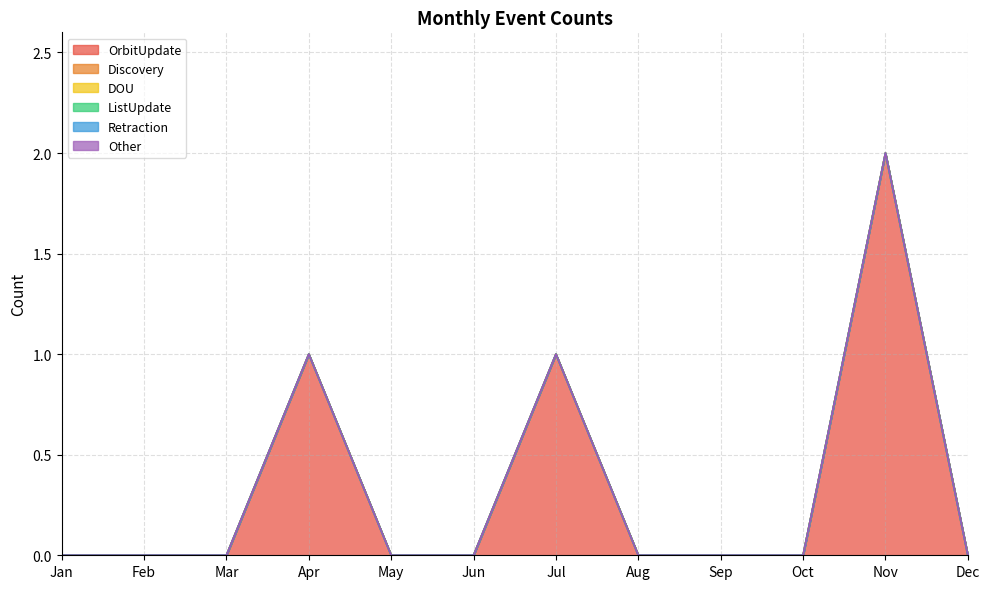

How many OrbitUpdate values are between 0 and 1?

11